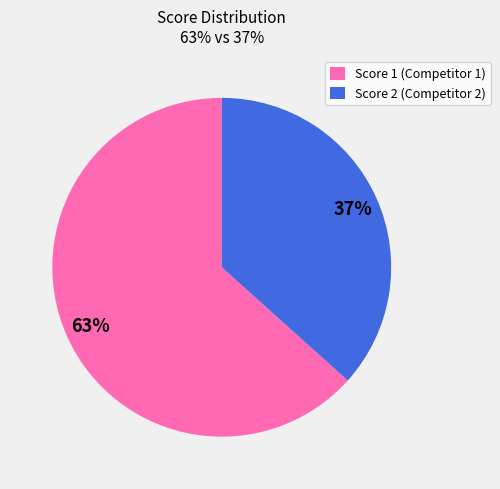

Rank the categories by value from lowest to highest.

Score 2 (Competitor 2), Score 1 (Competitor 1)